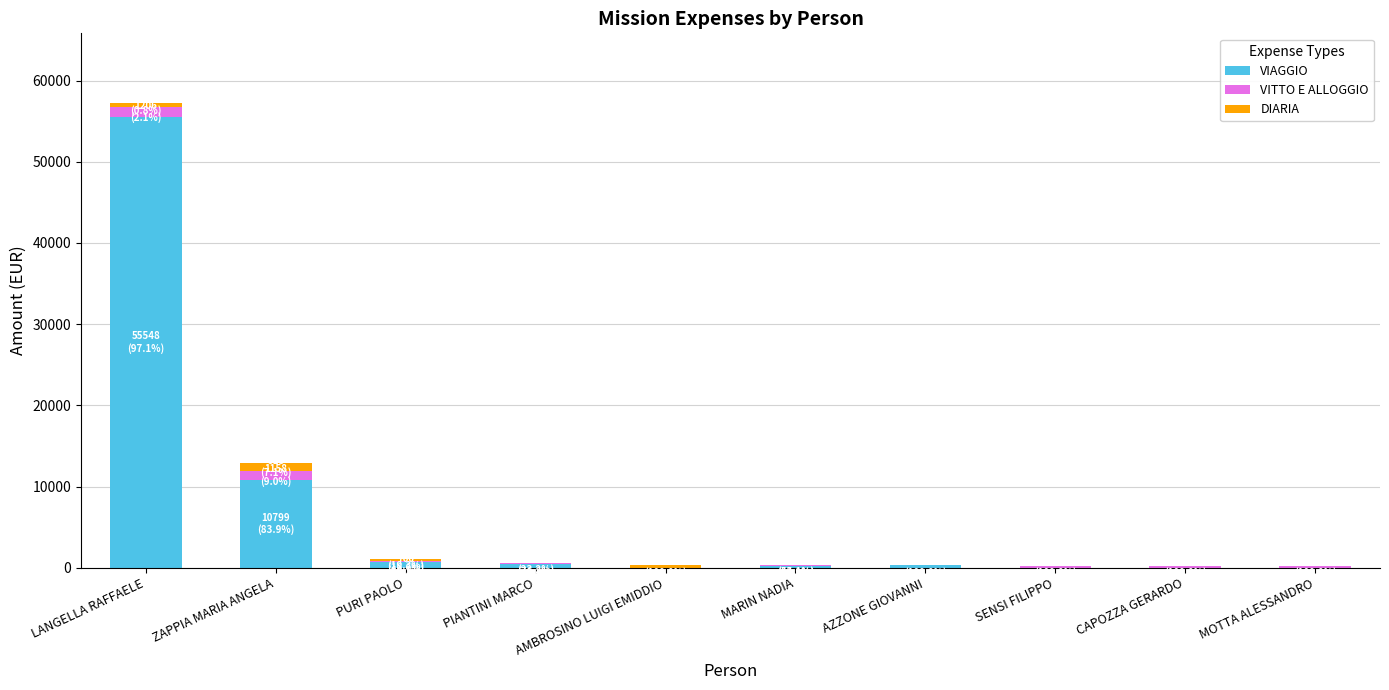

The VIAGGIO series shows 55547.5 at LANGELLA RAFFAELE. True or false?

True